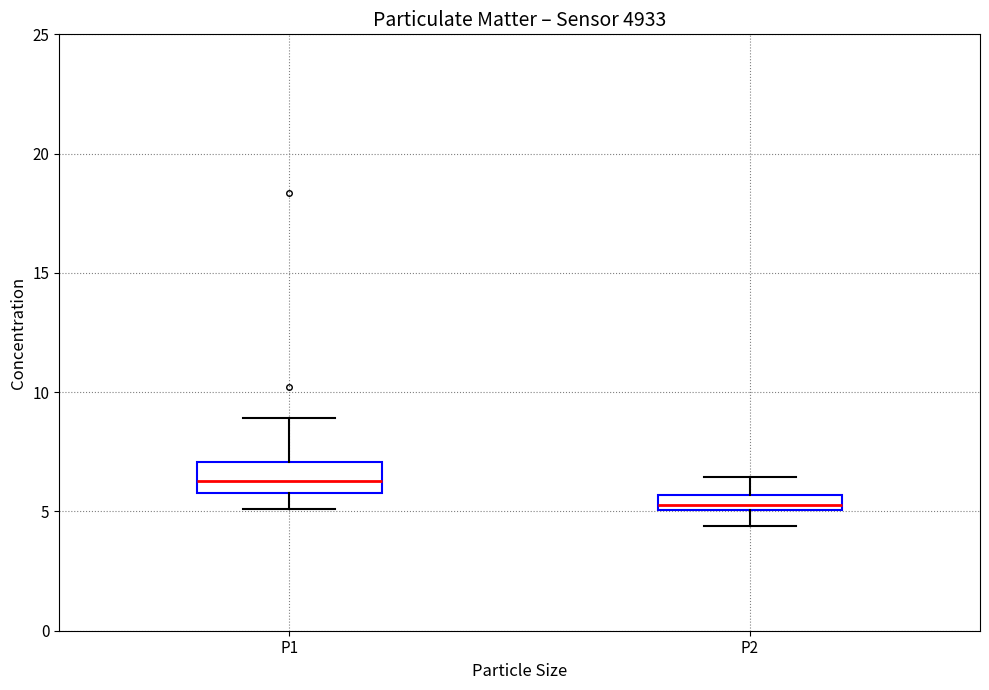

Which box's median line is the highest?

P1